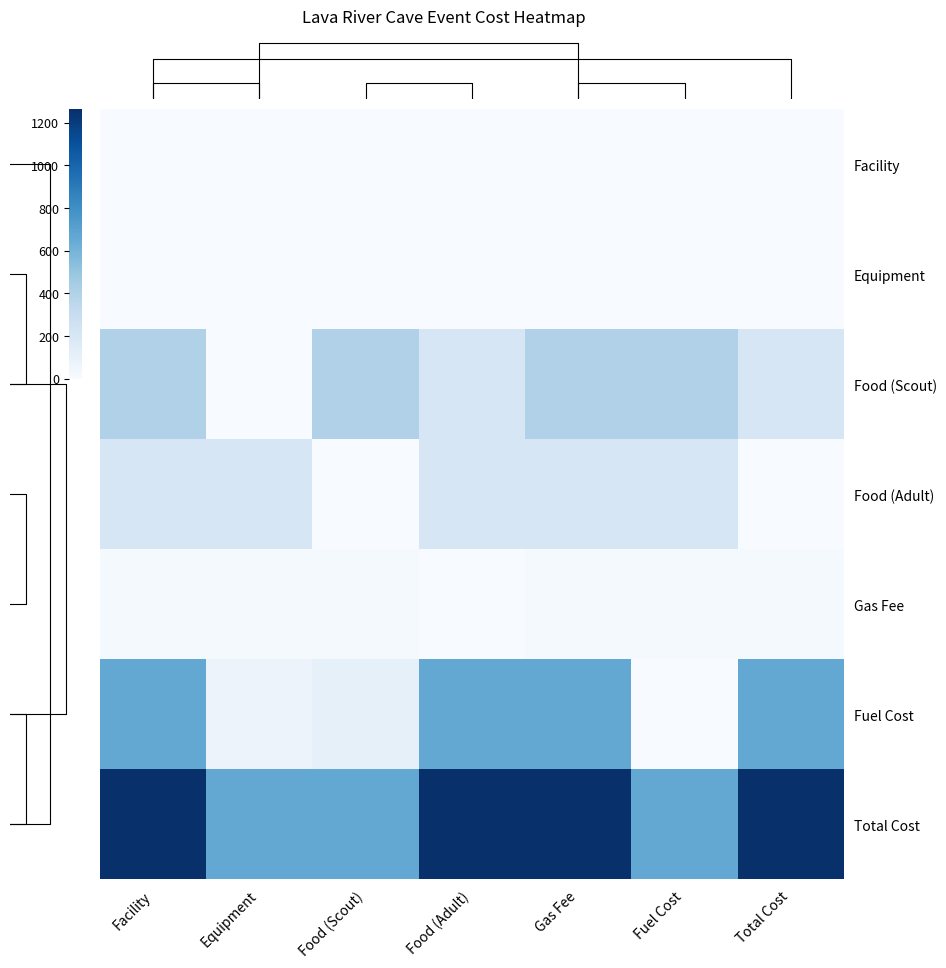

What is the sum of the Food (Adult) values at Equipment and Food (Adult)?

400.0